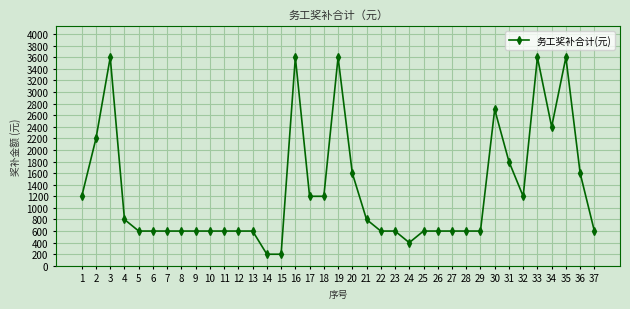

The value at 10 is 600. True or false?

True